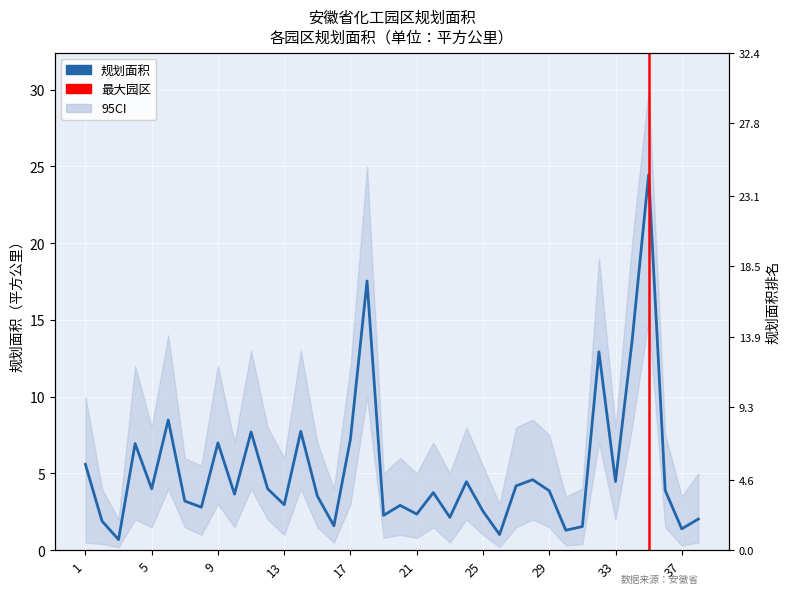

Count the number of categories in the chart.

38